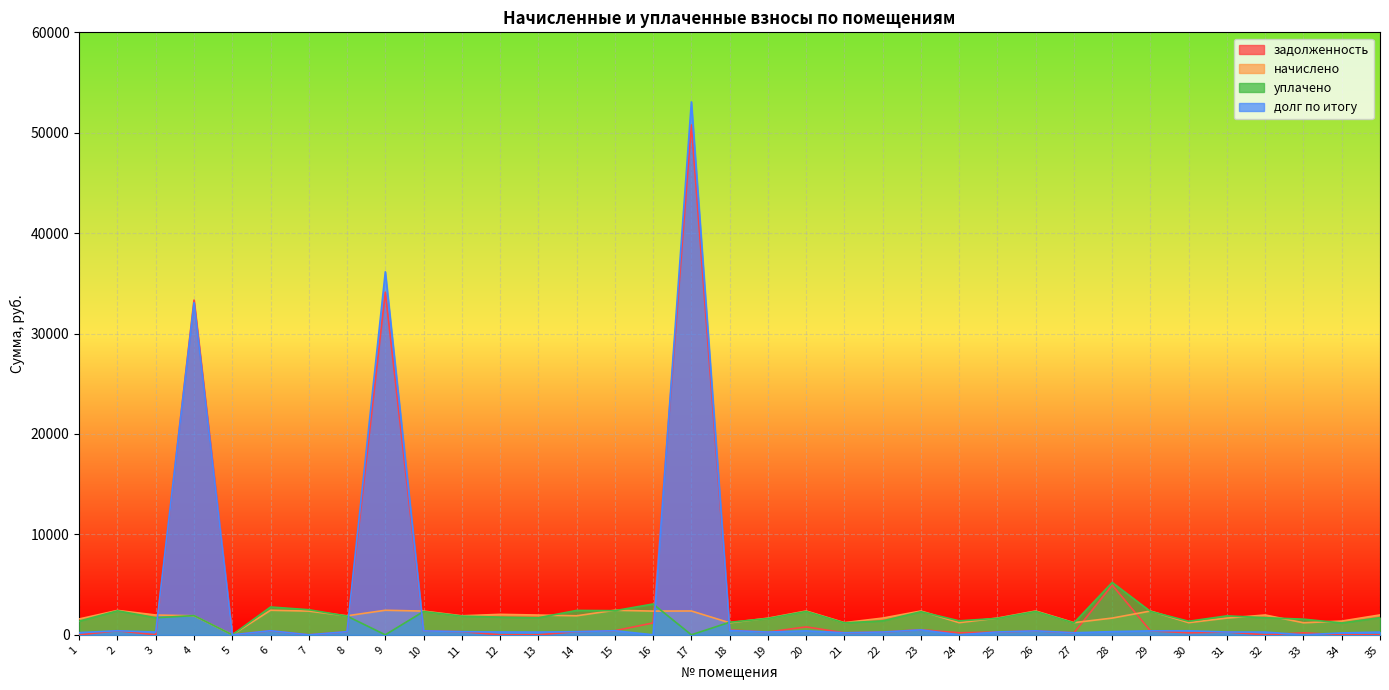

Reading right to left, extract all data points from this chart.

задолженность: 0.0	0.0	199.8	0.0	277.7	203.4	394.9	4951.5	201.8	394.9	277.7	201.8	507.0	277.7	201.8	789.9	275.7	483.2	50782.0	1183.4	407.6	315.7	0.0	0.0	315.7	395.0	34122.4	315.7	0.0	407.6	0.0	33334.8	0.0	404.9	0.0
начислено: 1981.3	1368.7	1198.8	1974.7	1666.3	1210.8	2369.6	1666.3	1210.8	2369.6	1666.3	1210.8	2369.6	1666.3	1210.8	2369.6	1654.3	1198.8	2373.6	2361.7	2445.5	1894.1	1968.0	2038.0	1894.1	2361.7	2445.5	1894.1	2361.7	2445.5	0.0	1894.1	1971.3	2429.6	1578.4
уплачено: 1710.4	1181.5	1557.6	1704.6	1887.3	1349.3	2329.4	5215.6	1190.2	2329.3	1639.0	1392.0	2300.0	1388.6	1190.2	2329.4	1626.2	1250.0	0.0	3069.1	2403.9	2428.8	1698.9	1759.2	1861.8	2321.5	0.0	1861.8	2500.1	2769.9	0.0	1912.2	1701.8	2388.2	1362.5
долг по итогу: 271.0	187.2	0.0	270.1	277.7	404.1	394.9	319.9	201.8	394.9	281.4	0.0	494.8	277.7	201.8	394.9	275.7	435.4	53073.1	0.0	407.6	315.7	269.1	278.7	315.7	393.6	36151.2	315.7	0.0	409.5	0.0	33081.8	269.6	404.9	215.9